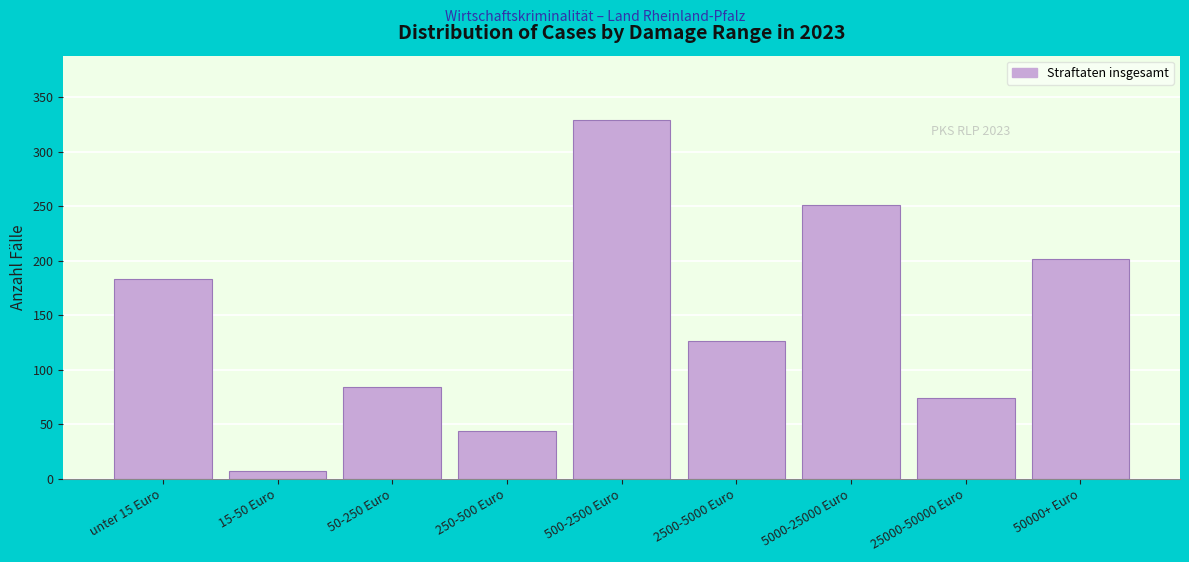

Reading left to right, transcribe all the data shown in this chart.

183	7	84	44	329	126	251	74	202